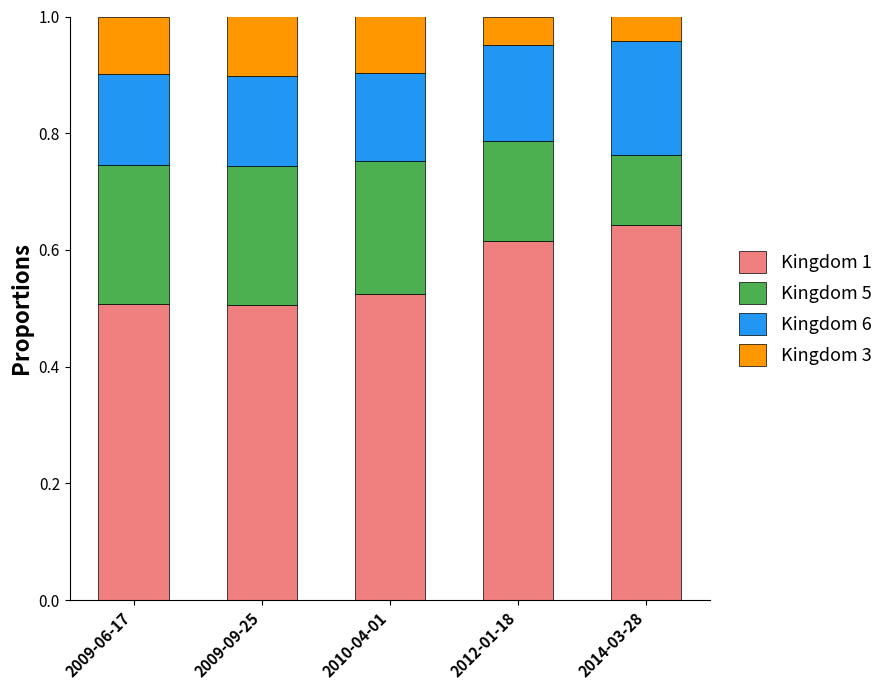

What is the total value across all series at 2009-09-25?

1.0